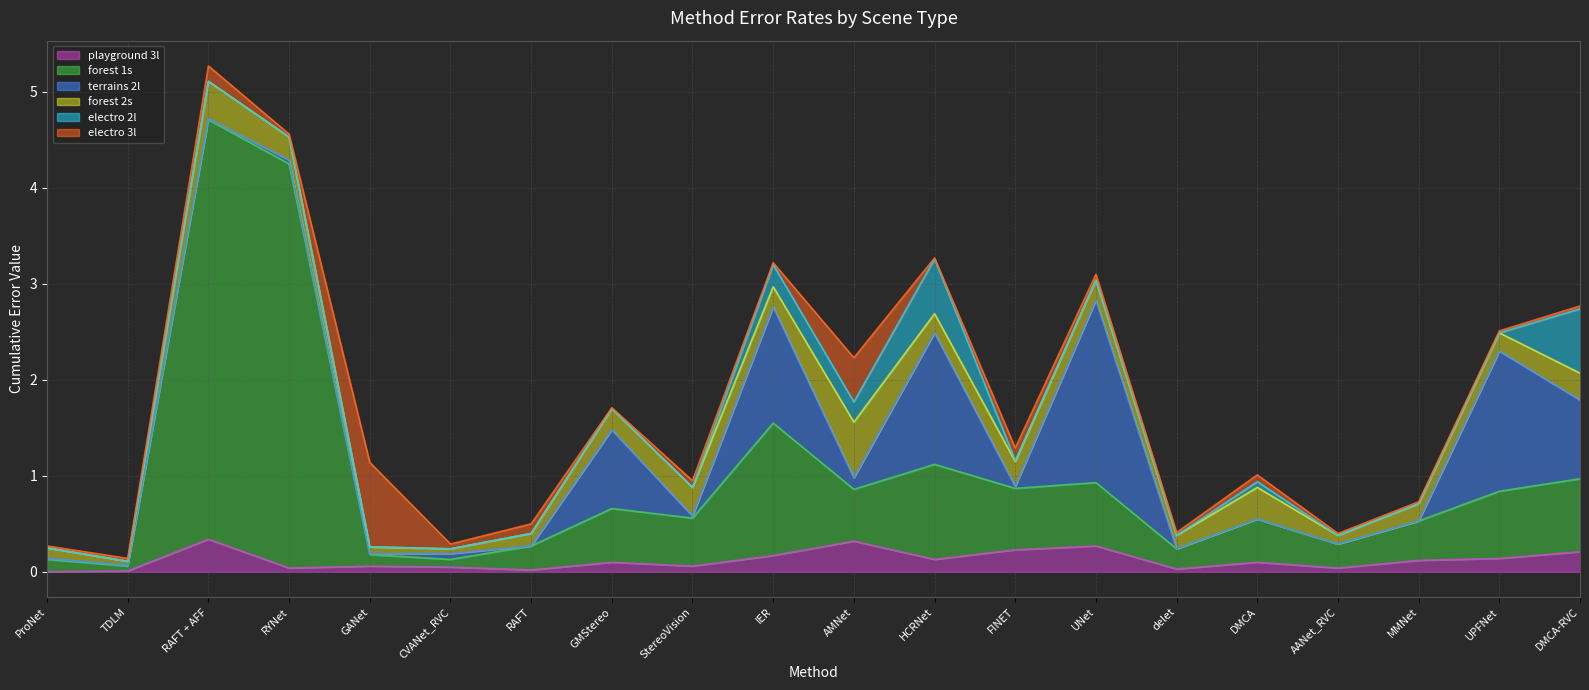

What is the maximum value for playground 3l?

0.3